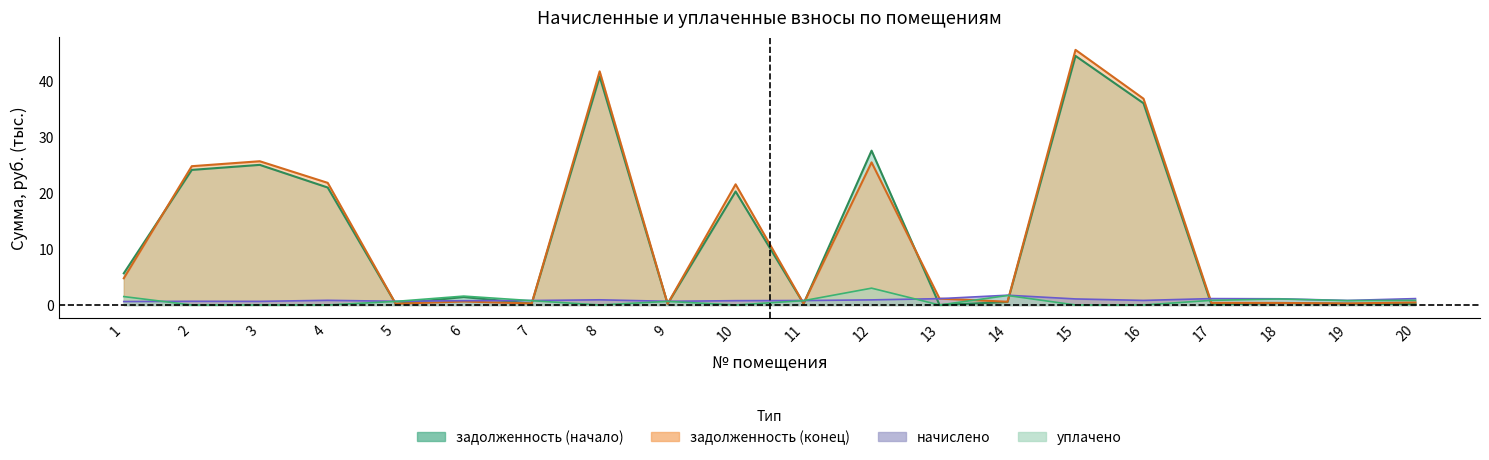

Reading right to left, extract all data points from this chart.

задолженность (начало): 20=0.1	19=0.2	18=0.3	17=0.1	16=36.0	15=44.4	14=0.5	13=0.0	12=27.5	11=0.2	10=20.2	9=0.2	8=40.7	7=0.2	6=1.4	5=0.2	4=21.0	3=25.0	2=24.1	1=5.7
задолженность (конец): 20=0.5	19=0.3	18=0.4	17=0.4	16=36.8	15=45.5	14=0.6	13=1.1	12=25.4	11=0.3	10=21.5	9=0.2	8=41.7	7=0.3	6=0.6	5=0.2	4=21.8	3=25.6	2=24.8	1=4.8
начислено: 20=1.1	19=0.8	18=1.1	17=1.1	16=0.8	15=1.1	14=1.7	13=1.1	12=0.9	11=0.8	10=0.8	9=0.7	8=0.9	7=0.8	6=0.8	5=0.7	4=0.8	3=0.6	2=0.7	1=0.6
уплачено: 20=0.8	19=0.8	18=1.1	17=0.8	16=0.0	15=0.0	14=1.7	13=0.0	12=3.0	11=0.8	10=0.0	9=0.6	8=0.0	7=0.8	6=1.6	5=0.6	4=0.0	3=0.0	2=0.0	1=1.5